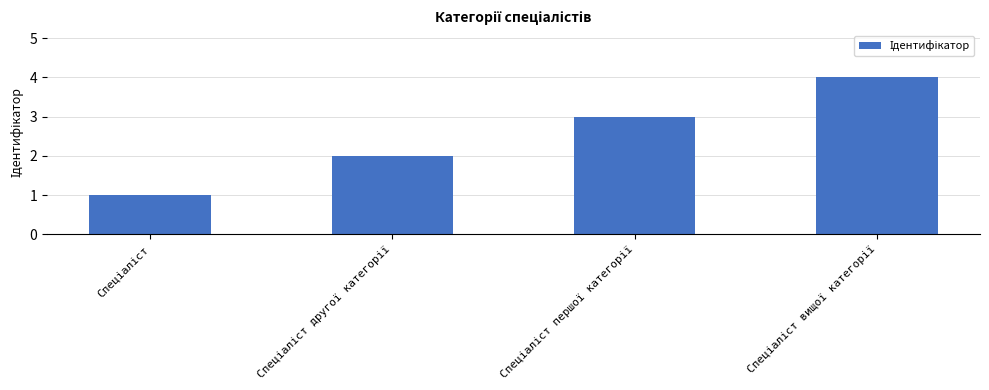

What is the sum of all values?

10